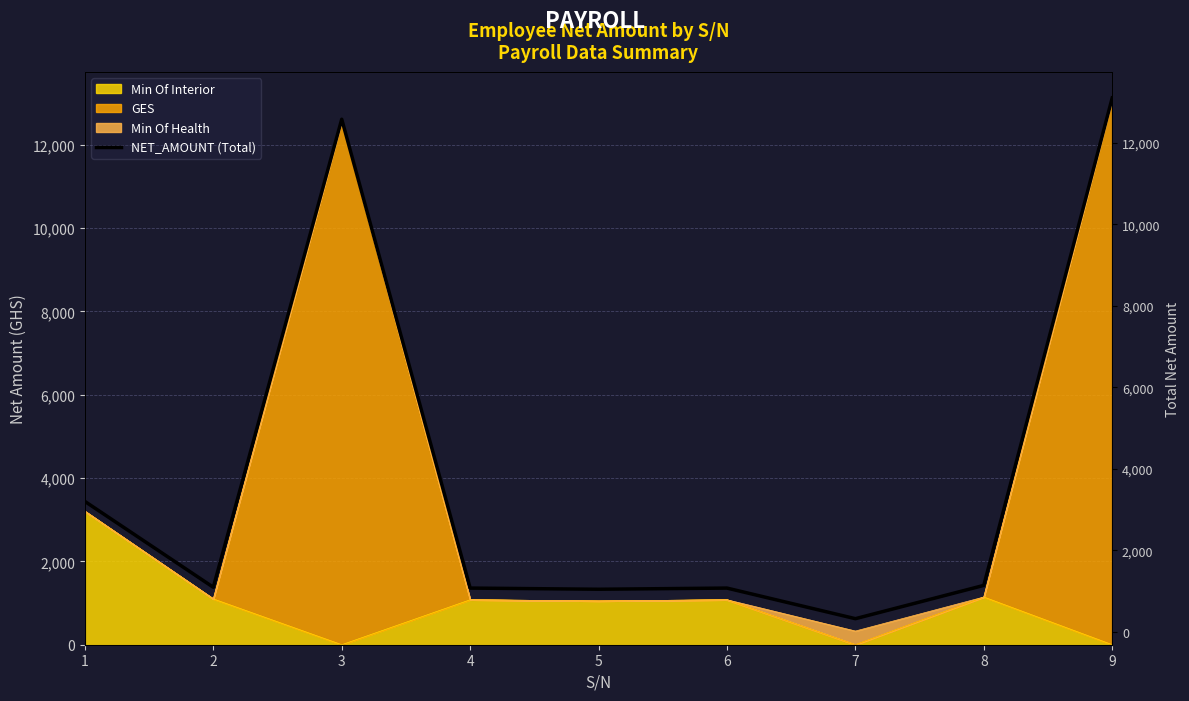

List the labels in order of value, smallest first.

7, 5, 4, 6, 2, 8, 1, 3, 9